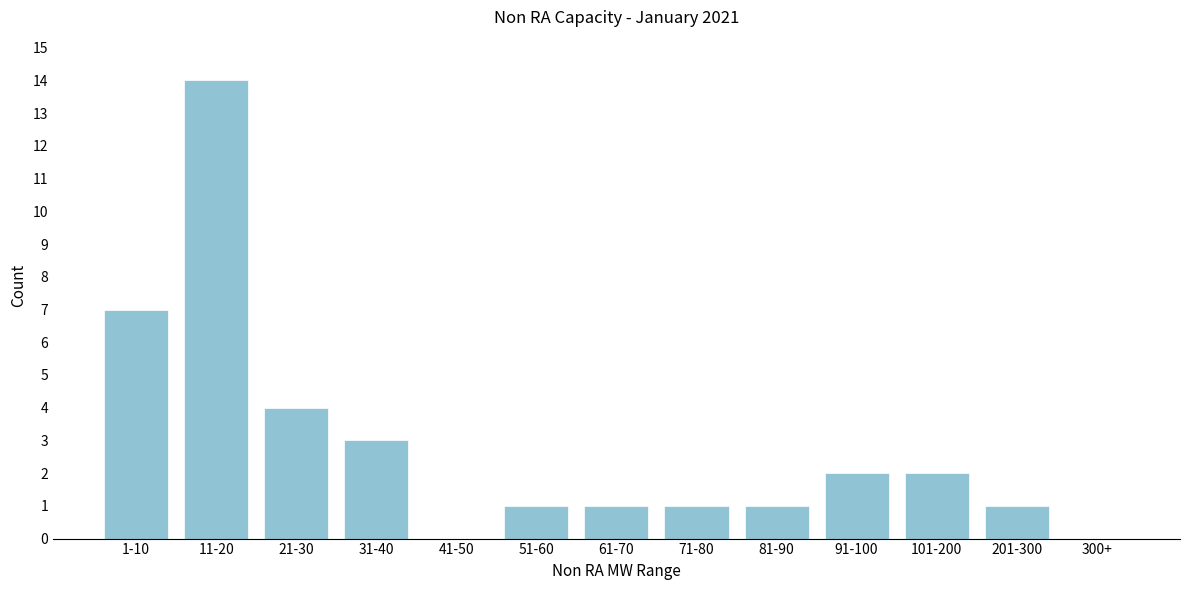

Reading left to right, what are all the values shown in this chart?

1-10=7	11-20=14	21-30=4	31-40=3	41-50=0	51-60=1	61-70=1	71-80=1	81-90=1	91-100=2	101-200=2	201-300=1	300+=0